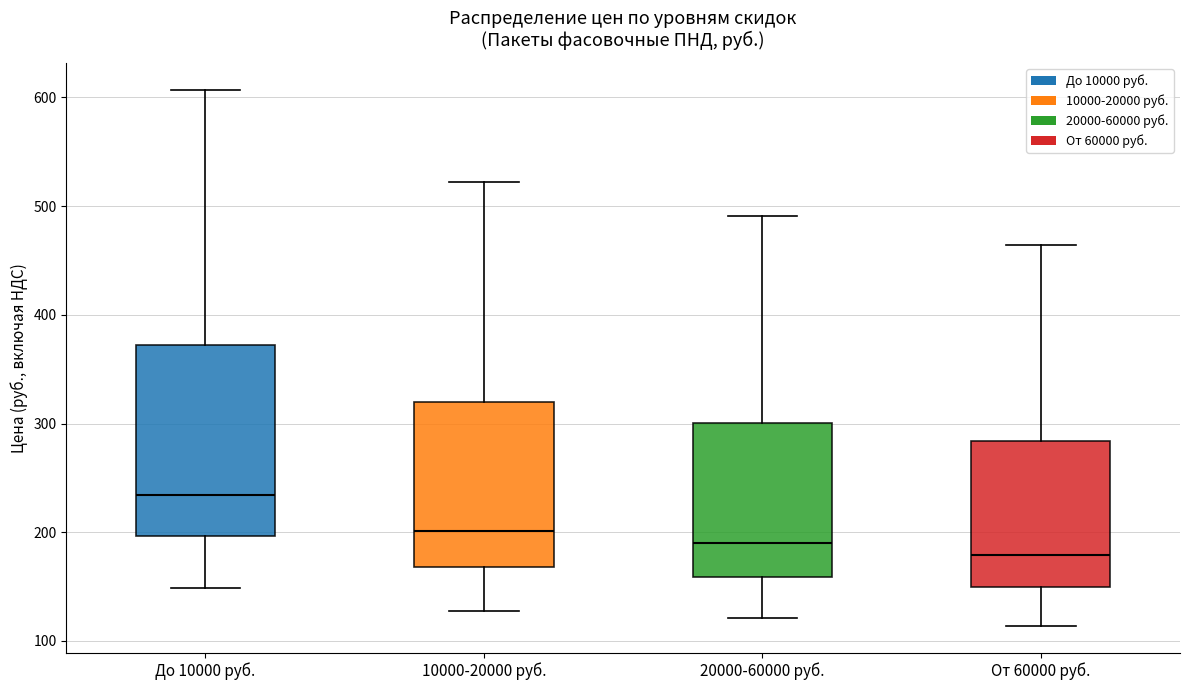

Which box's median line is the highest?

До 10000 руб.